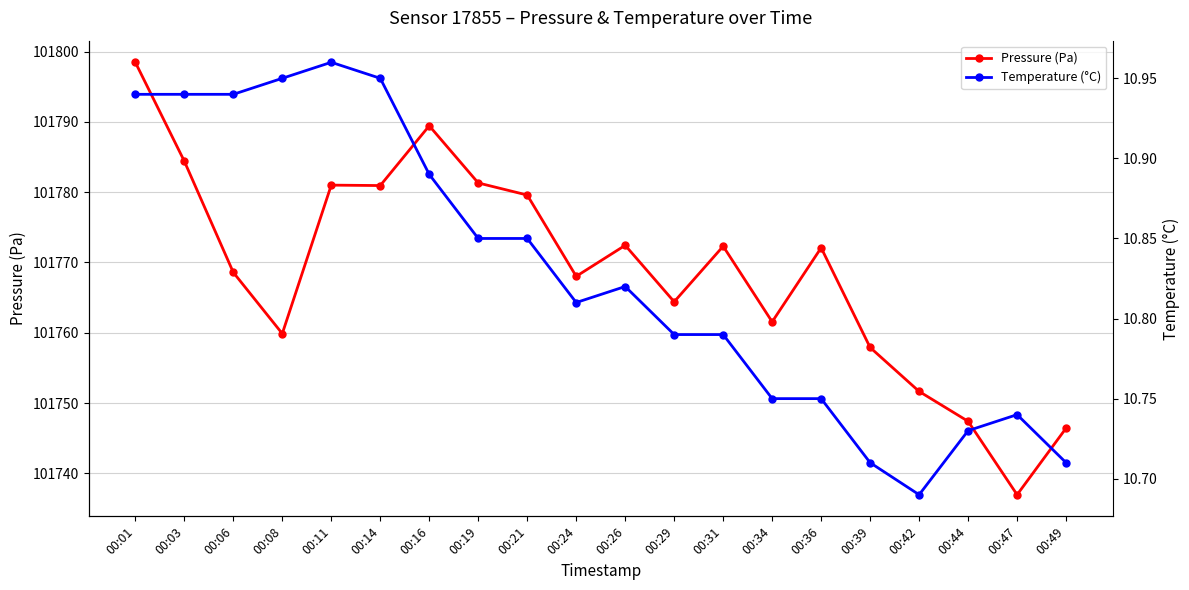

What is the average value of the Pressure (Pa) series?

101768.7